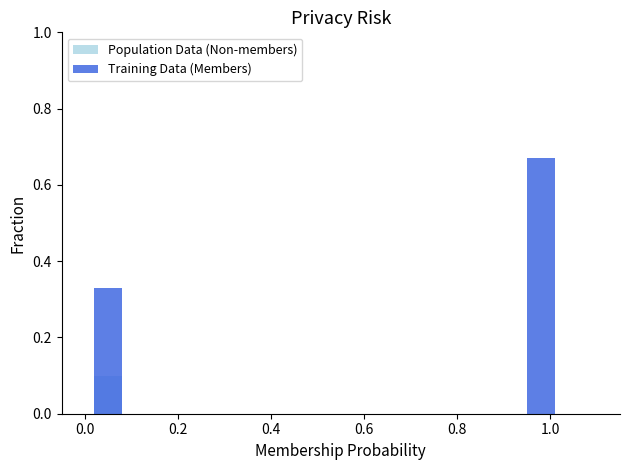

What is the highest value of the Population Data (Non-members) series?

0.1